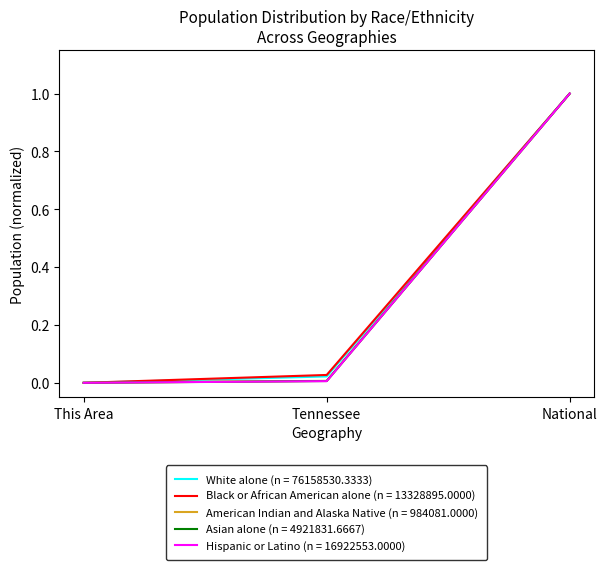

At which category is the sum across all series the highest?

National